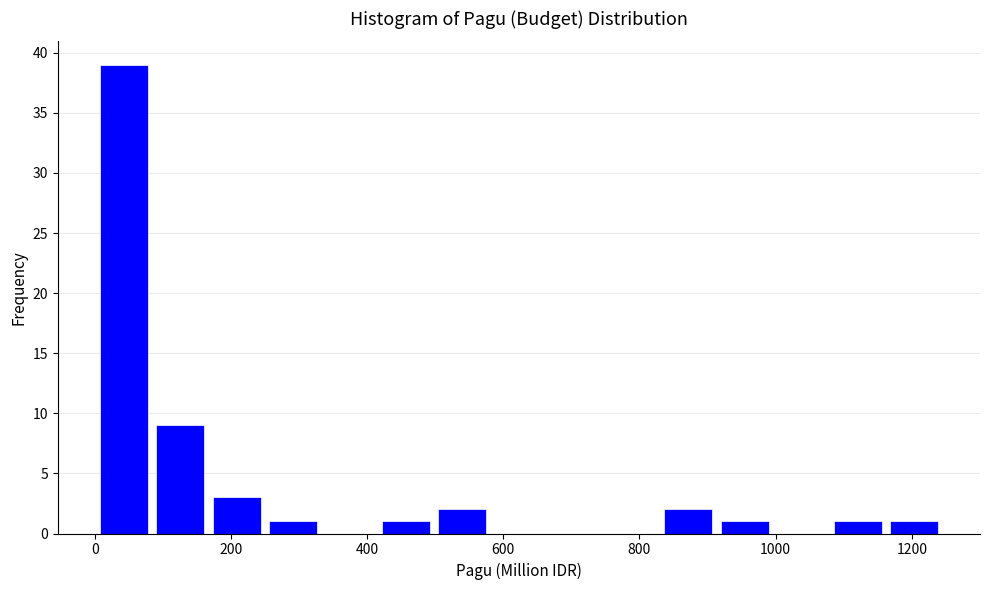

Reading left to right, transcribe this chart: for each bar, give the range it covers on the x-axis and its height. Neither the bar edges nor the heights are printed on the chart, so give them approximately, as read against the axes.

0 to 80: 39
80 to 160: 9
160 to 240: 3
240 to 340: 1
340 to 420: 0
420 to 500: 1
500 to 580: 2
580 to 660: 0
660 to 740: 0
740 to 840: 0
840 to 920: 2
920 to 1000: 1
1000 to 1080: 0
1080 to 1160: 1
1160 to 1240: 1